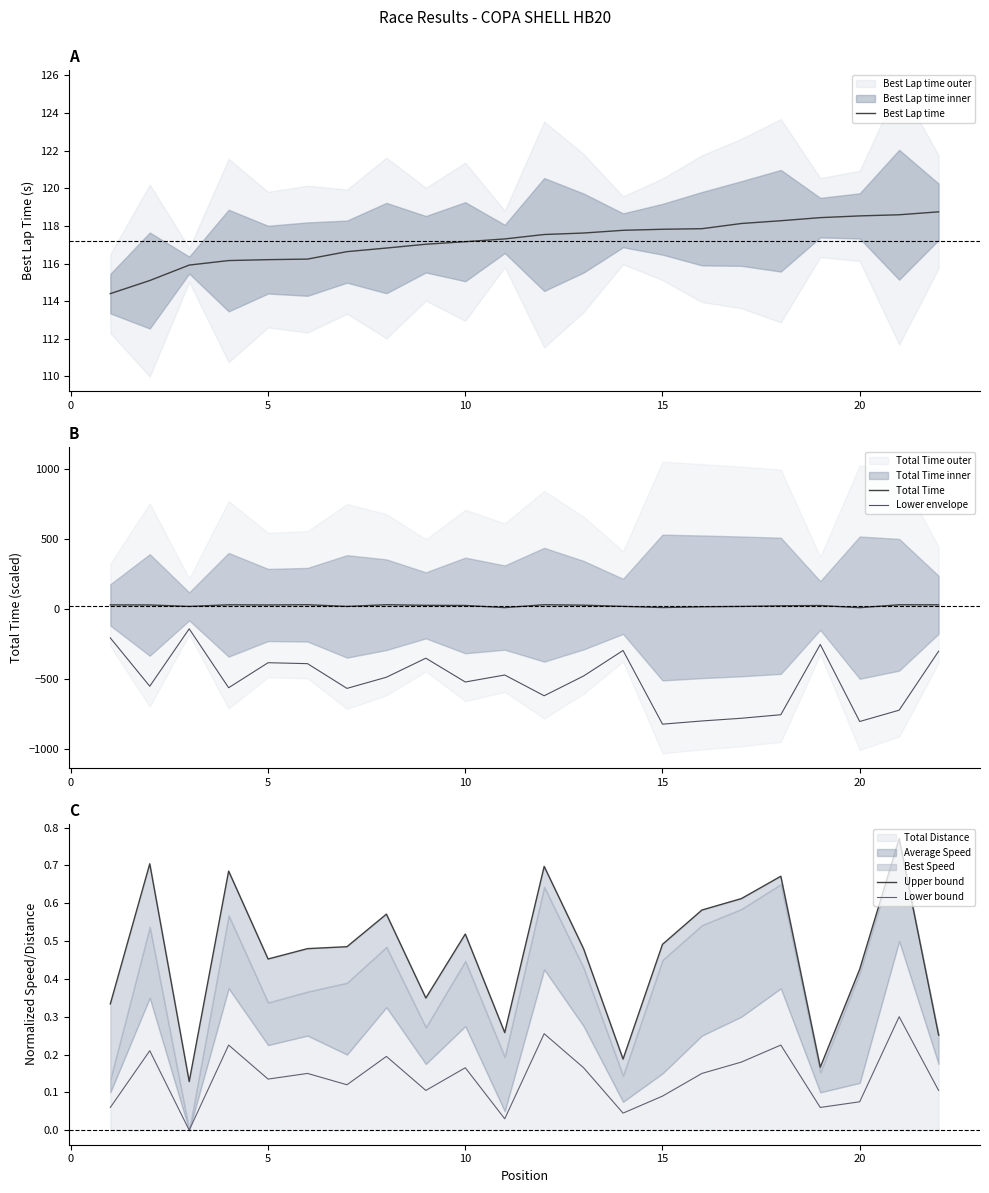

Read the Lower envelope value at 20.

-801.1